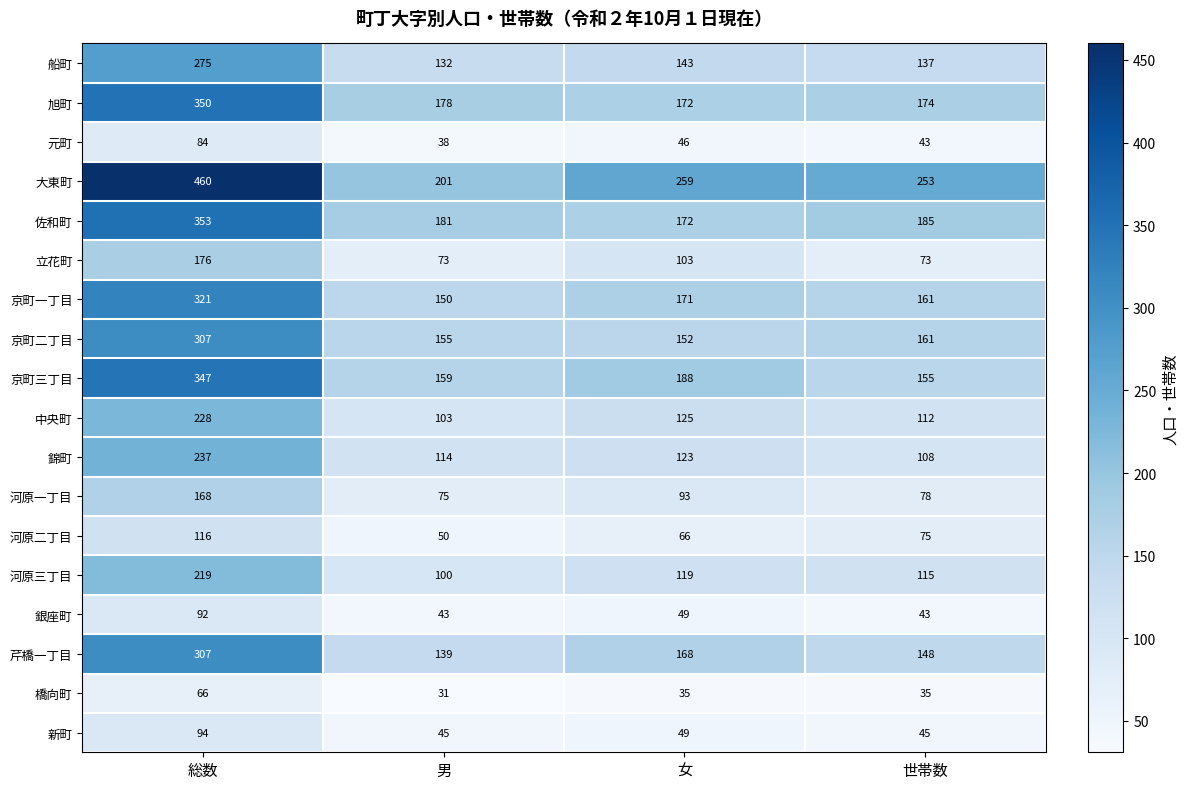

List the labels in order of 河原二丁目 value, smallest first.

男, 女, 世帯数, 総数